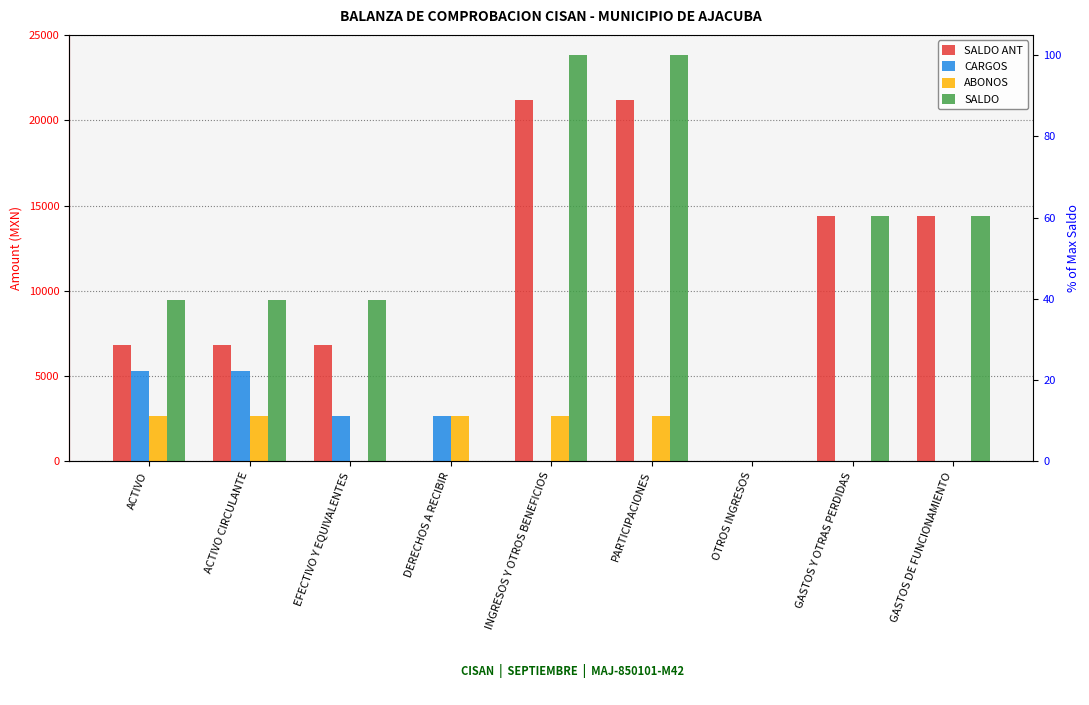

At GASTOS Y OTRAS PERDIDAS, list the series in order from largest to smallest.

SALDO ANT, SALDO, CARGOS, ABONOS